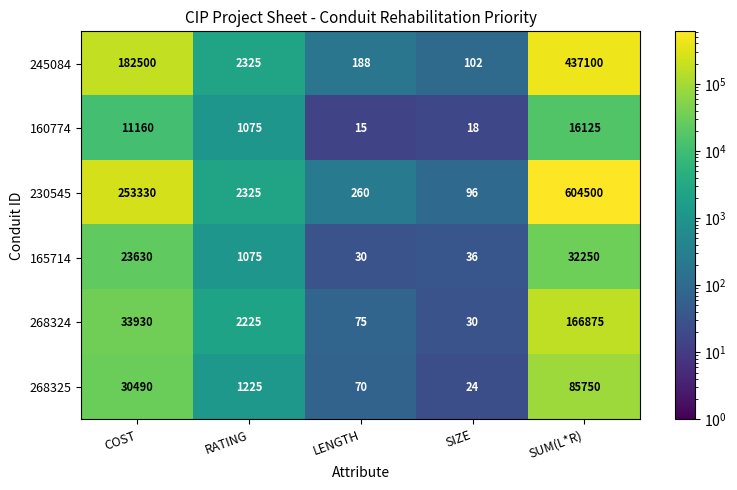

Reading left to right, what are all the values shown in this chart?

245084: COST=182500	RATING=2325	LENGTH=188	SIZE=102	SUM(L*R)=437100
160774: COST=11160	RATING=1075	LENGTH=15	SIZE=18	SUM(L*R)=16125
230545: COST=253330	RATING=2325	LENGTH=260	SIZE=96	SUM(L*R)=604500
165714: COST=23630	RATING=1075	LENGTH=30	SIZE=36	SUM(L*R)=32250
268324: COST=33930	RATING=2225	LENGTH=75	SIZE=30	SUM(L*R)=166875
268325: COST=30490	RATING=1225	LENGTH=70	SIZE=24	SUM(L*R)=85750